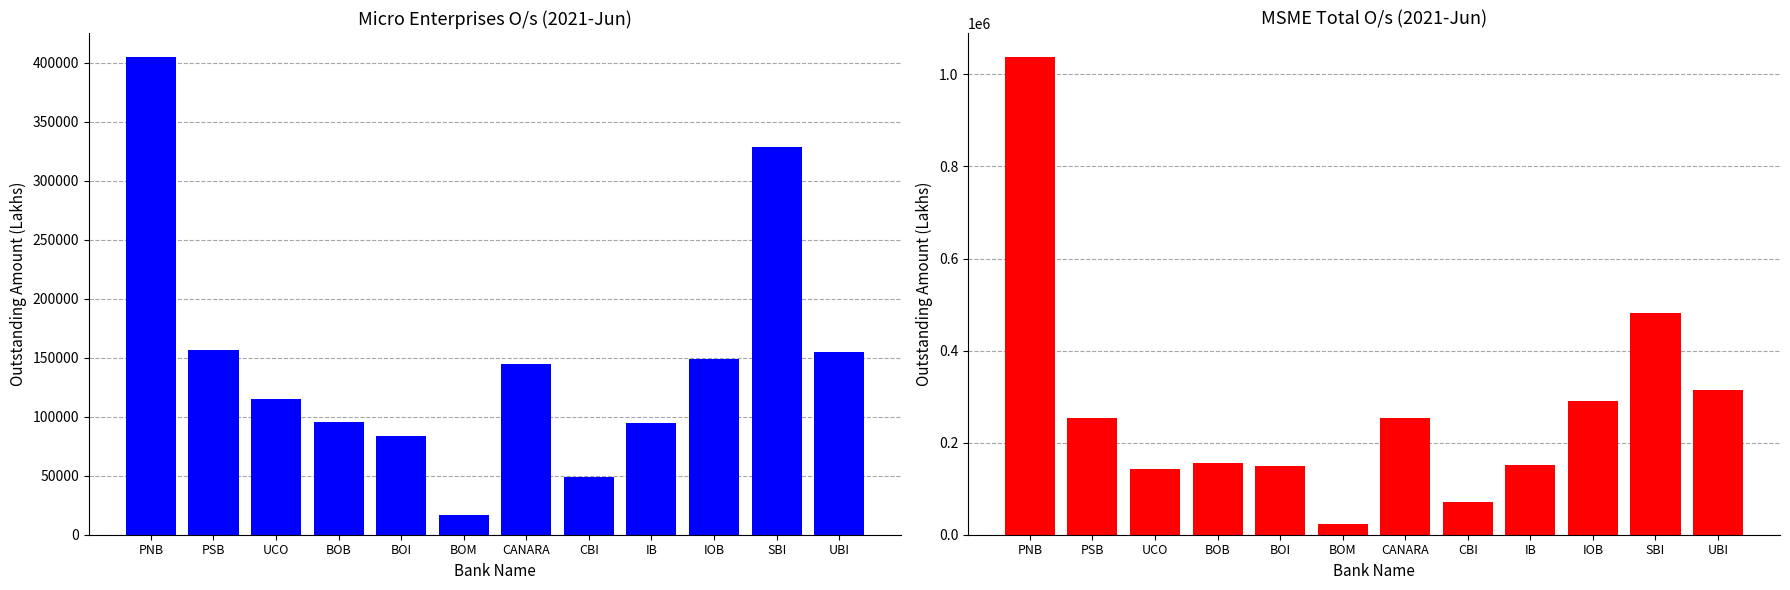

What is the difference between the maximum and second lowest values in the MSME O/s (2021-Jun) series?

966059.0